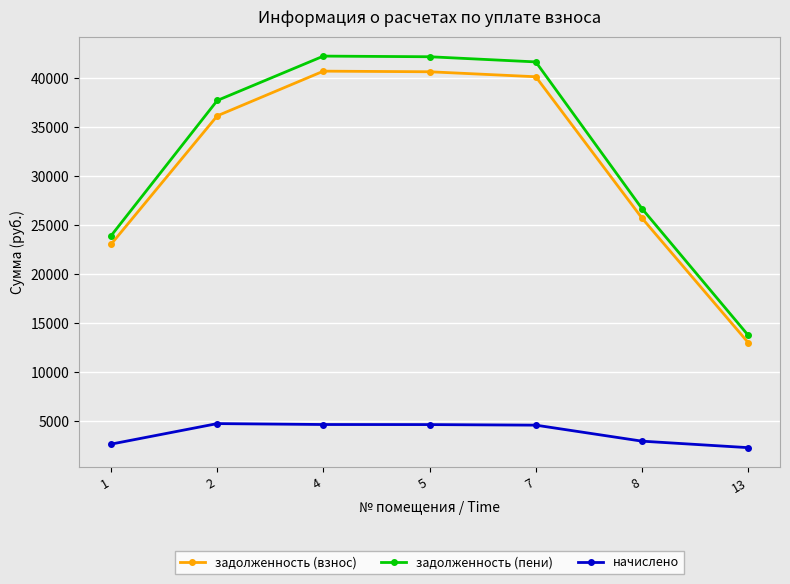

True or false: задолженность (взнос) and задолженность (пени) intersect in this chart.

False